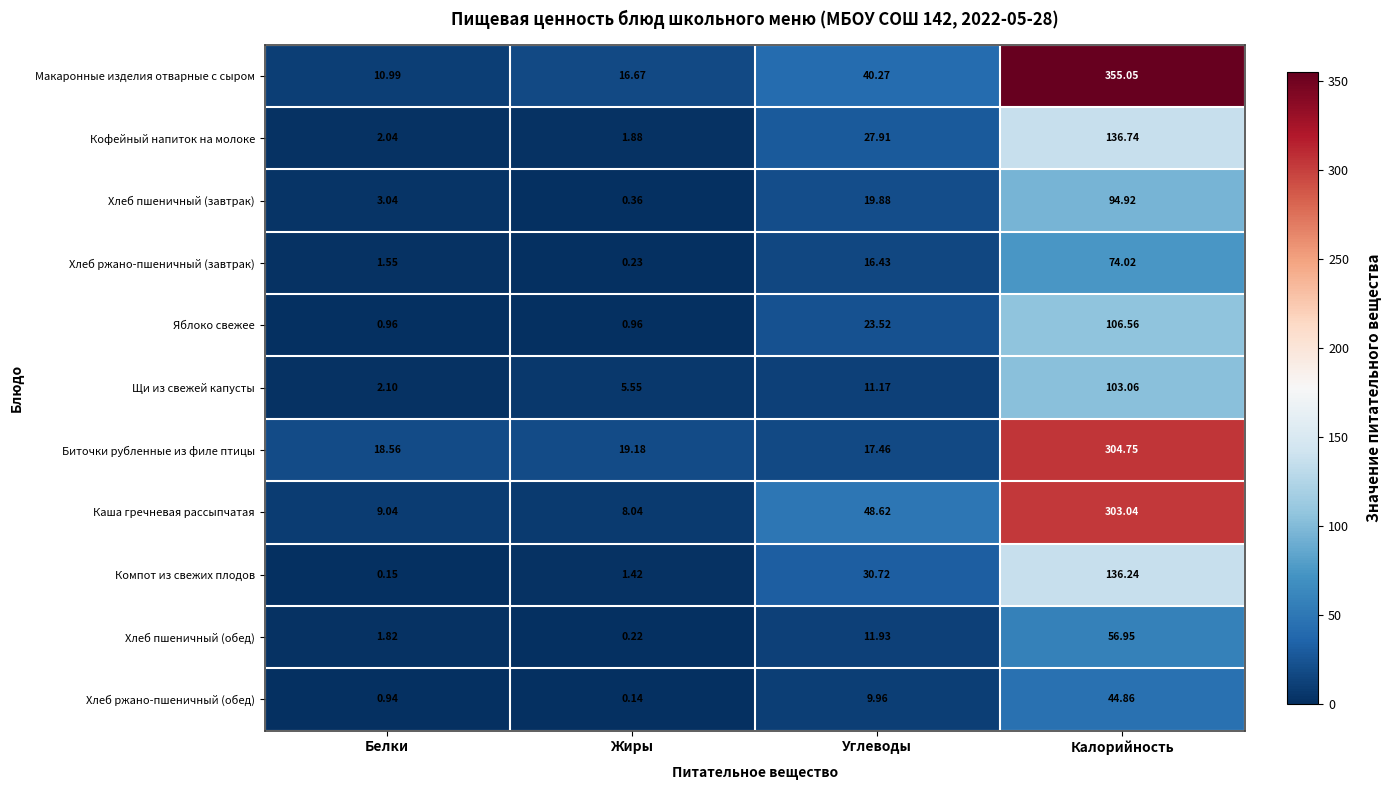

Rank the series by their maximum value, from highest to lowest.

Макаронные изделия отварные с сыром, Биточки рубленные из филе птицы, Каша гречневая рассыпчатая, Кофейный напиток на молоке, Компот из свежих плодов, Яблоко свежее, Щи из свежей капусты, Хлеб пшеничный (завтрак), Хлеб ржано-пшеничный (завтрак), Хлеб пшеничный (обед), Хлеб ржано-пшеничный (обед)